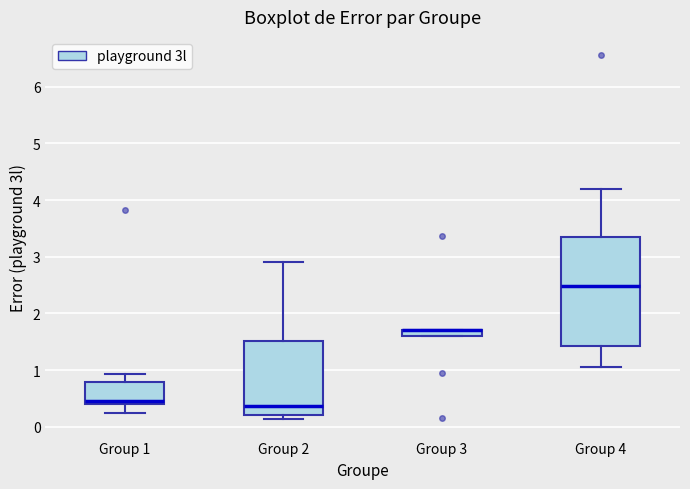

Which box is the tallest, from its lower edge to its upper edge?

Group 4